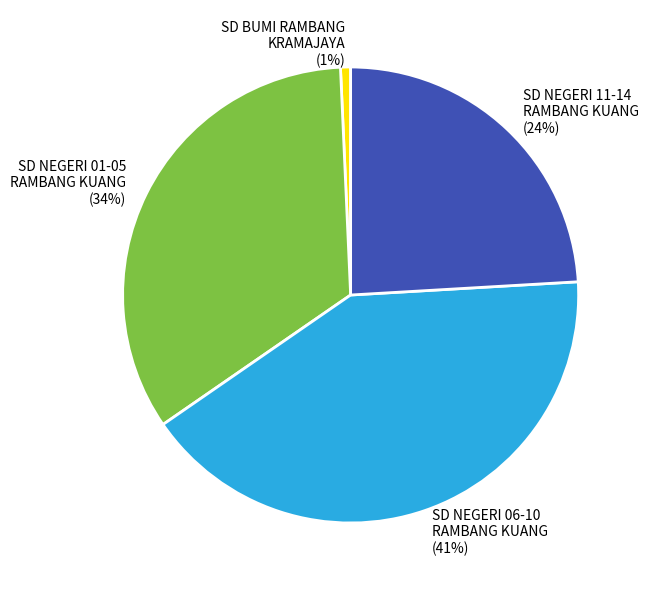

Is the sum of SD NEGERI 06-10 RAMBANG KUANG and SD NEGERI 01-05 RAMBANG KUANG greater than half?

Yes